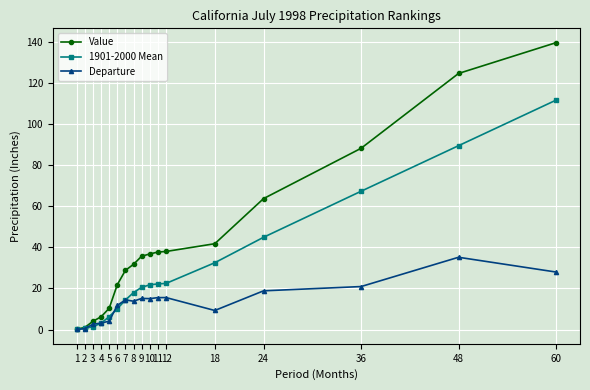

True or false: 1901-2000 Mean has a value of 4.5 at 7.

False